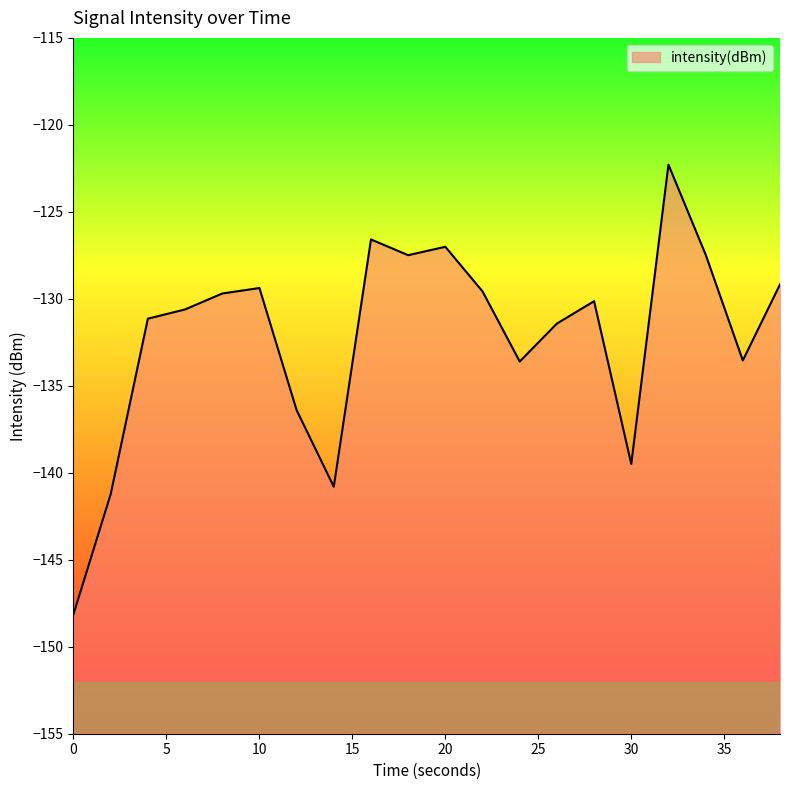

Reading right to left, extract all data points from this chart.

38=-129.2	36=-133.5	34=-127.5	32=-122.3	30=-139.5	28=-130.1	26=-131.4	24=-133.6	22=-129.6	20=-127.0	18=-127.5	16=-126.6	14=-140.8	12=-136.4	10=-129.4	8=-129.7	6=-130.6	4=-131.1	2=-141.2	0=-148.1